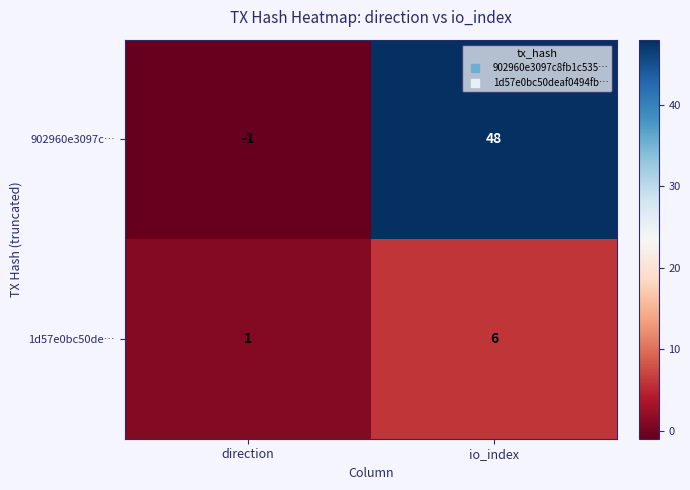

Which series changed the most between direction and io_index?

902960e3097c…